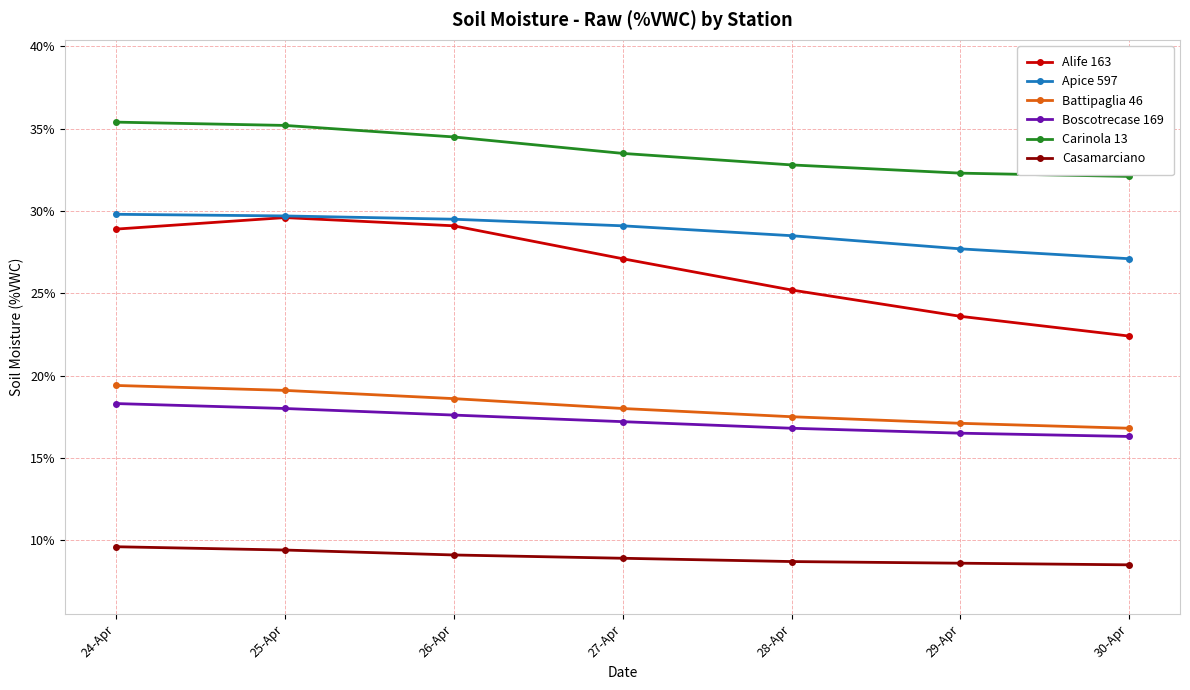

How many data points in Alife 163 are less than 27?

3